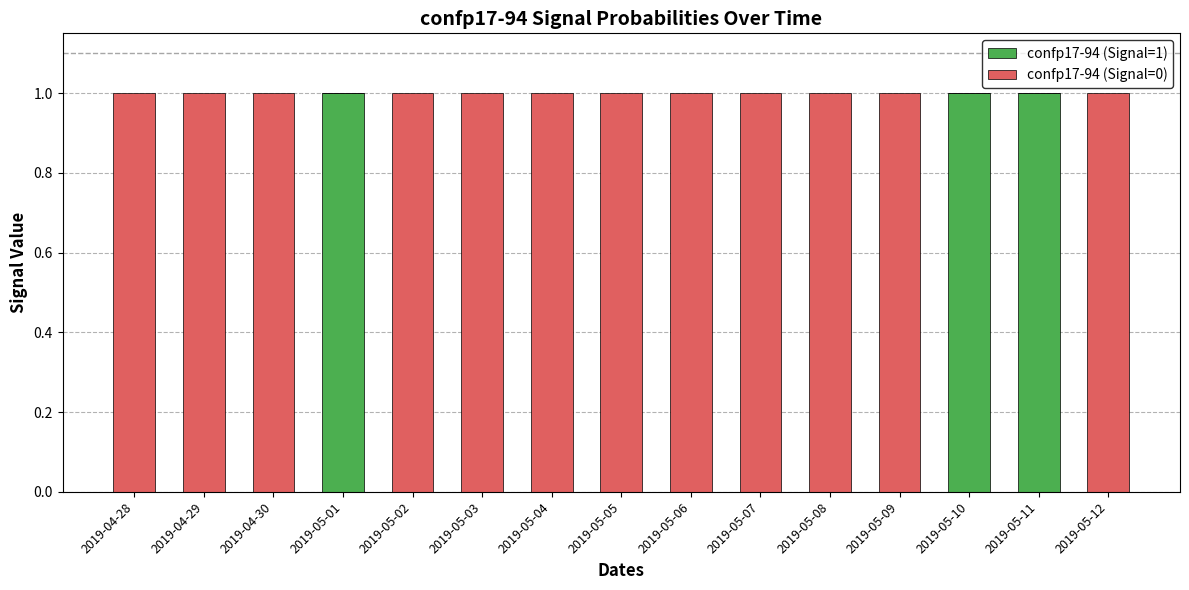

The confp17-94 (Signal=1) series shows 0 at 2019-05-09. True or false?

True